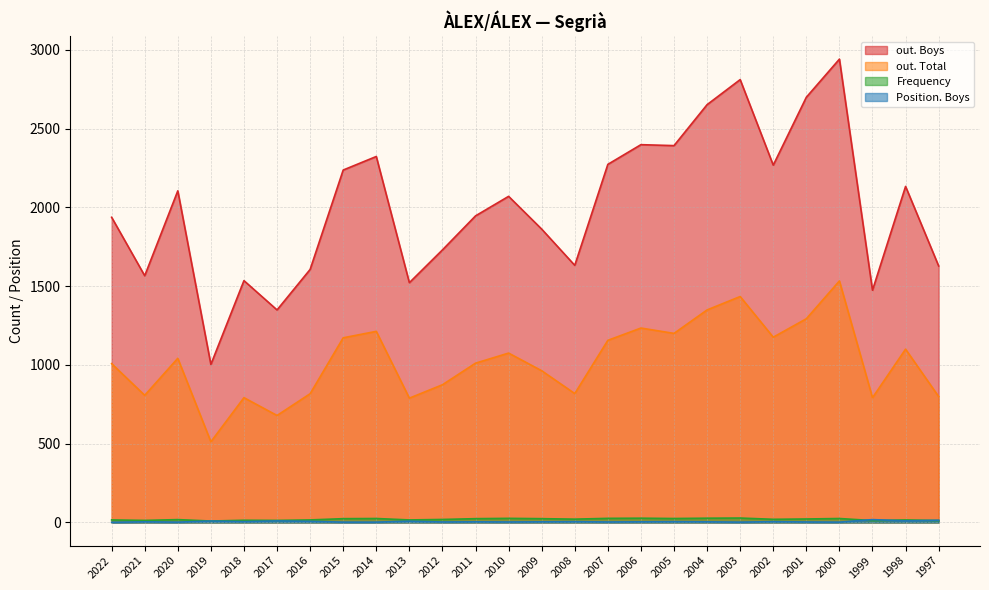

What are all the series names shown in the legend?

out. Boys, out. Total, Frequency, Position. Boys